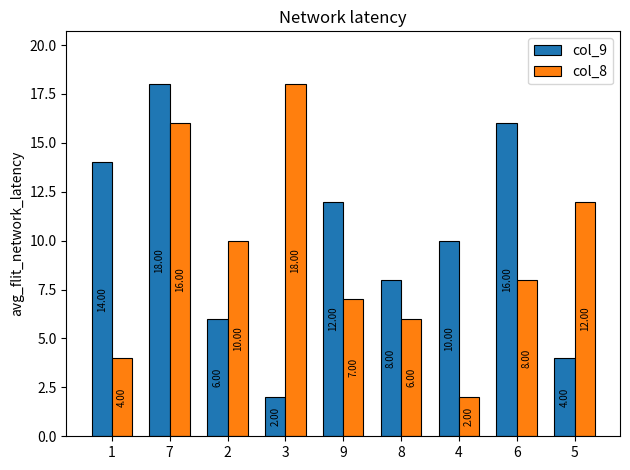

Is it true that col_8 equals 4 at 1?

True